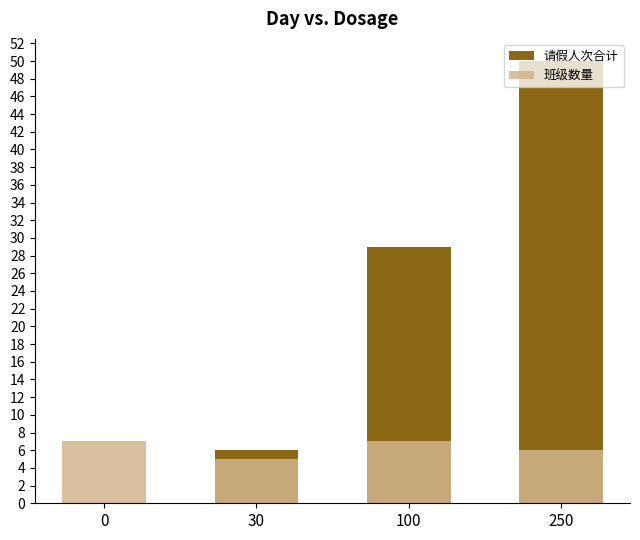

What is the average value of the 班级数量 series?

6